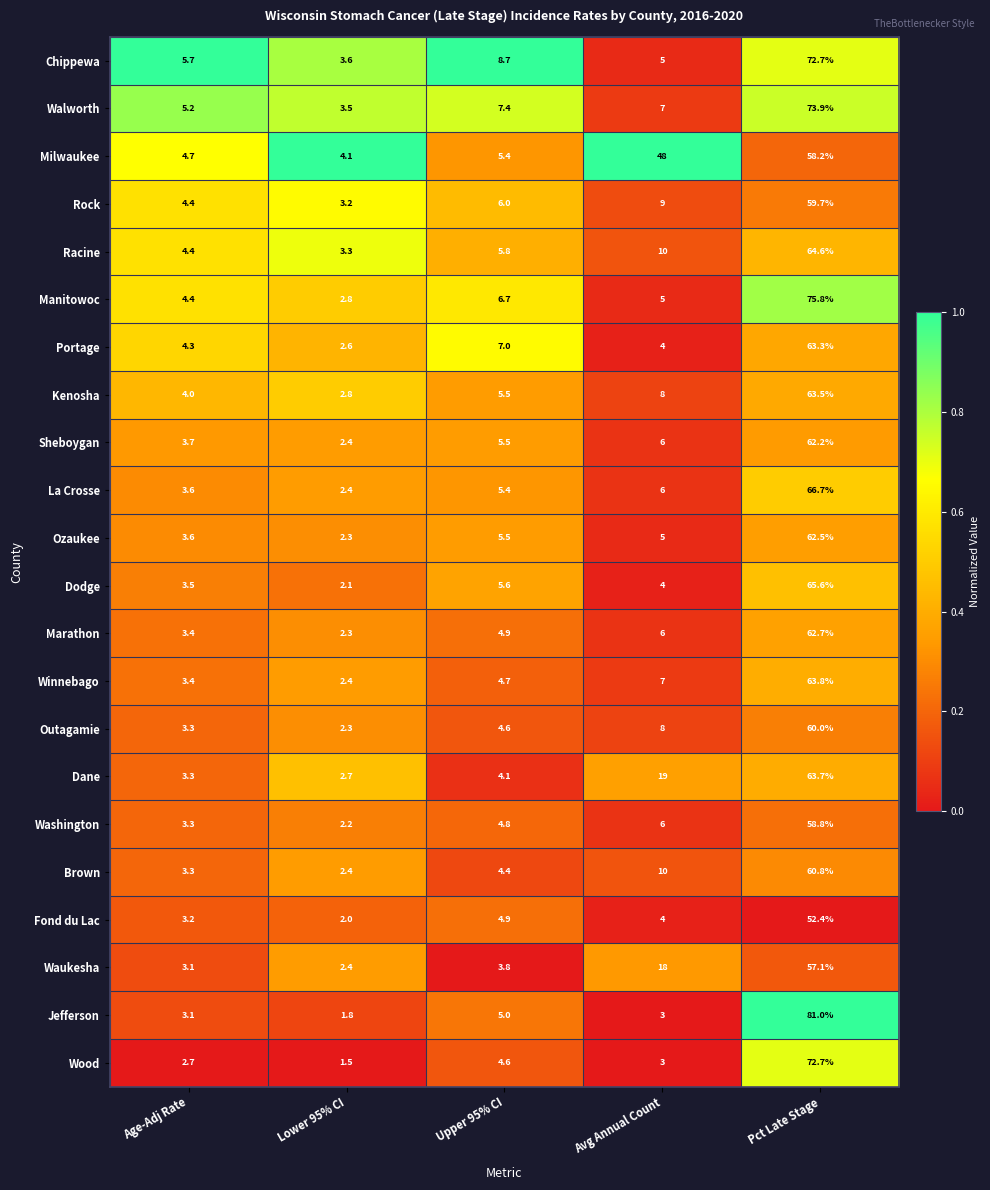

Which series has the largest total across all categories?

Milwaukee